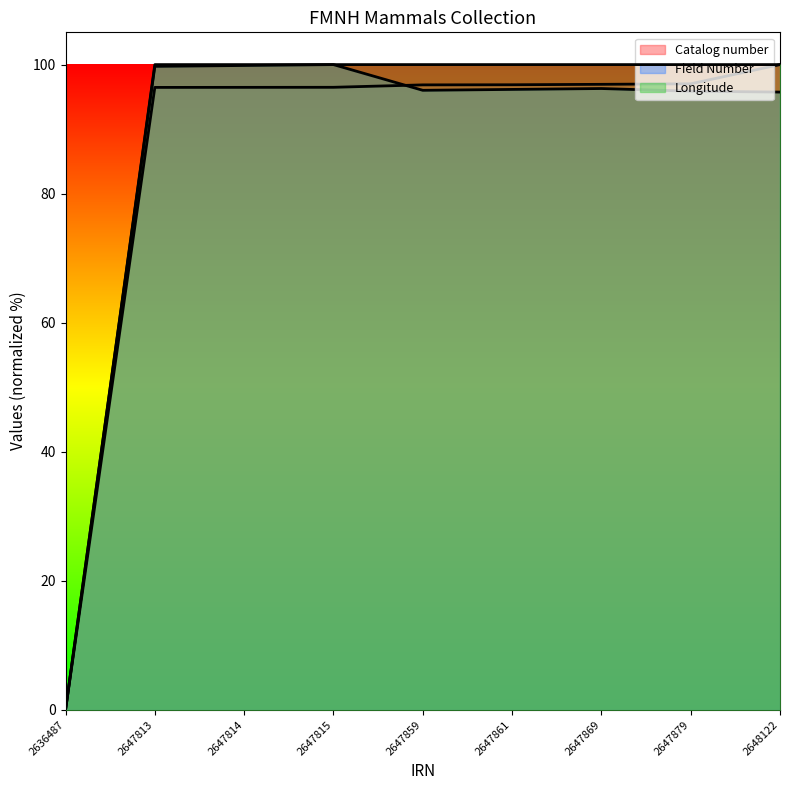

Which series has the widest spread of values?

Catalog number